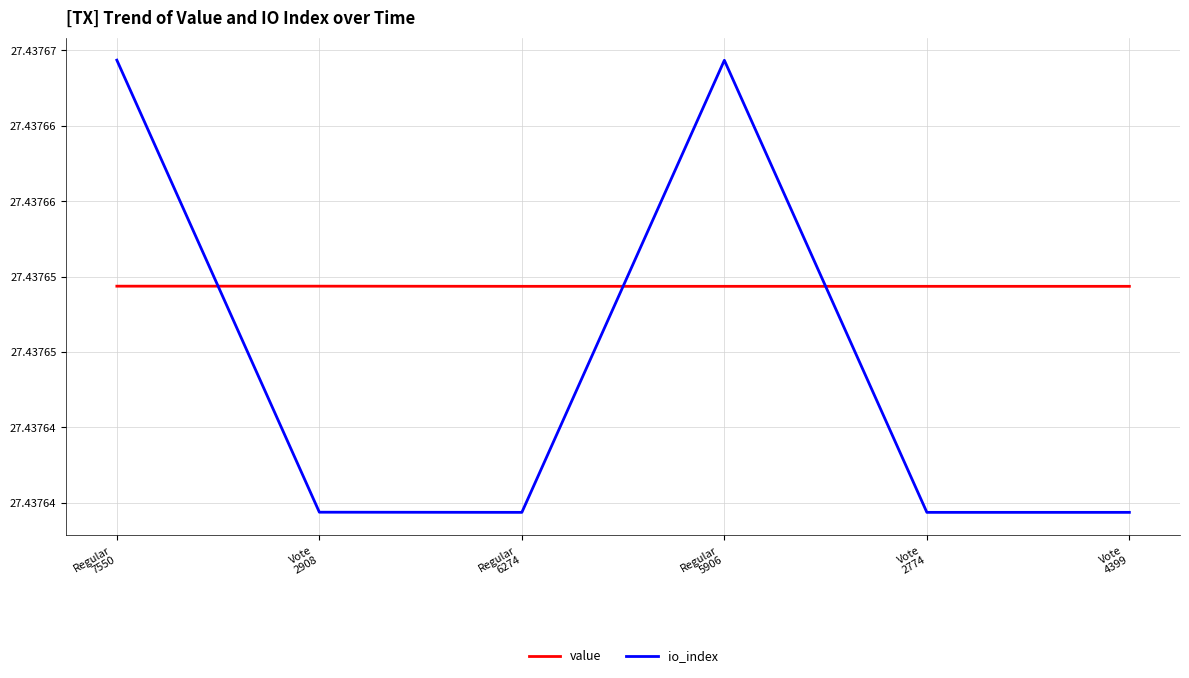

At which category is the sum across all series the highest?

Regular
7550